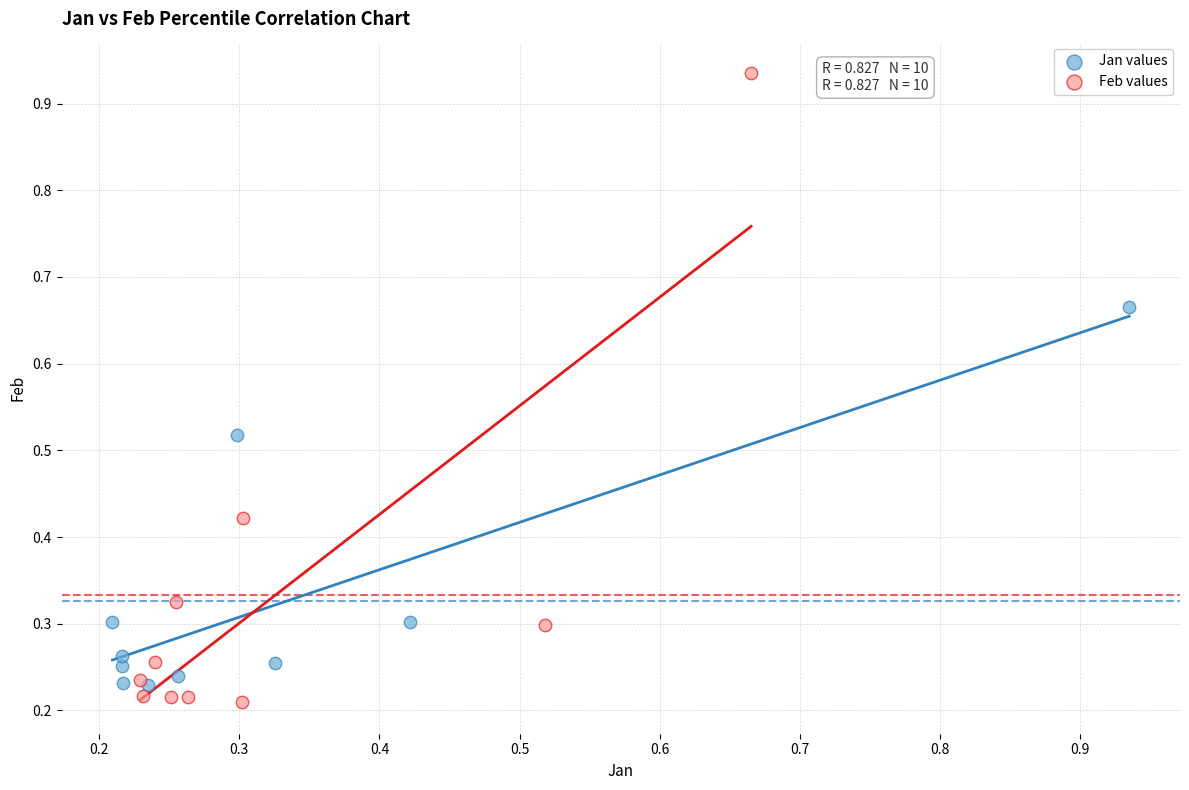

Which series has the largest Y range (max minus min)?

Feb values